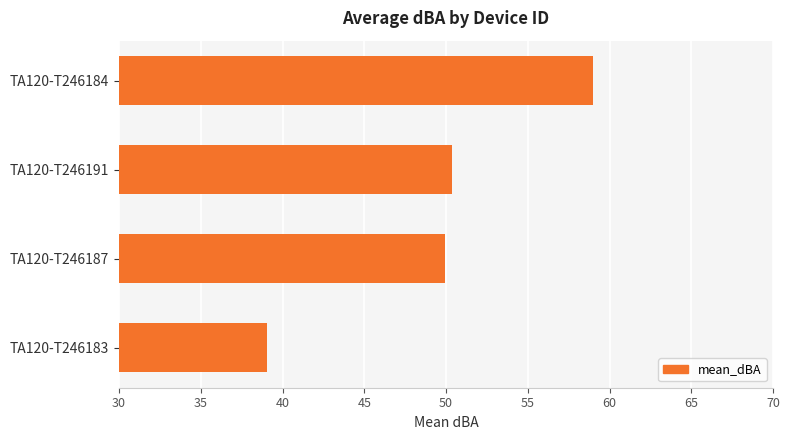

What is the smallest value displayed?

39.0